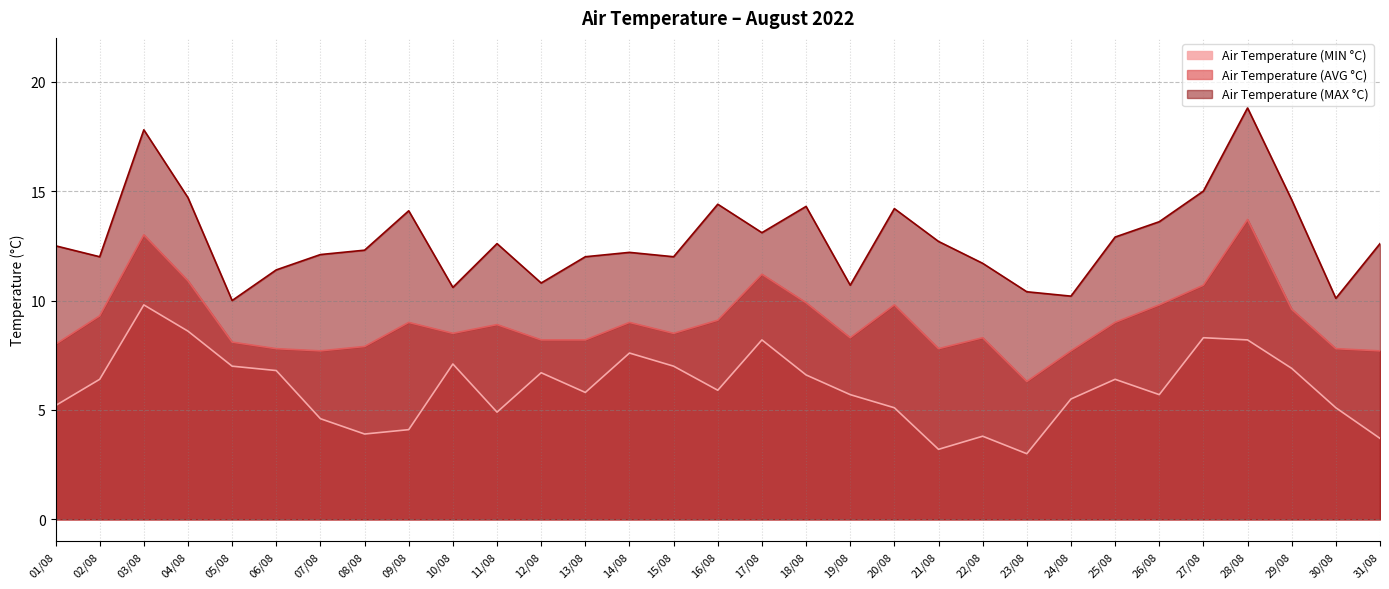

Rank the series by their average value, from highest to lowest.

Air Temperature (MAX °C), Air Temperature (AVG °C), Air Temperature (MIN °C)